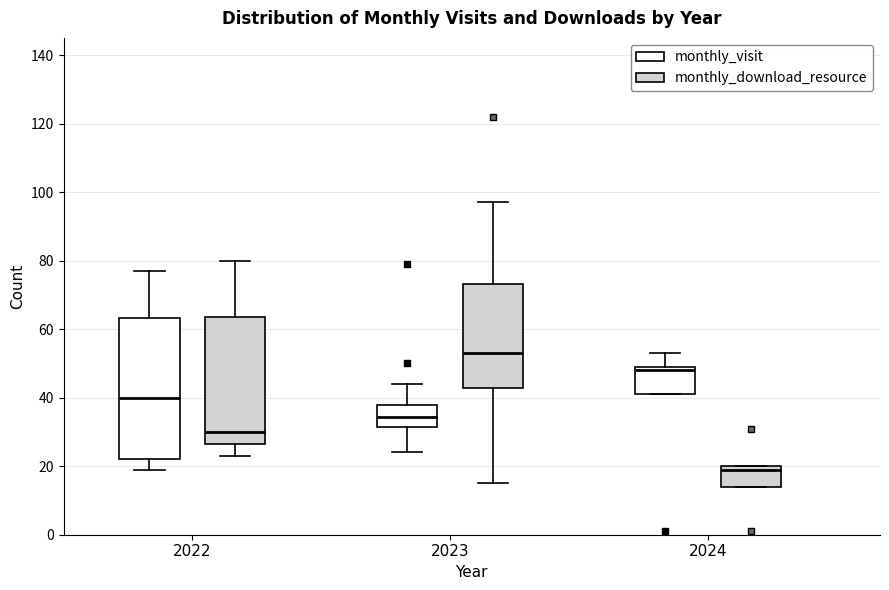

Comparing the boxes themselves (not the whiskers), which one is the tallest?

2022 (monthly_visit)